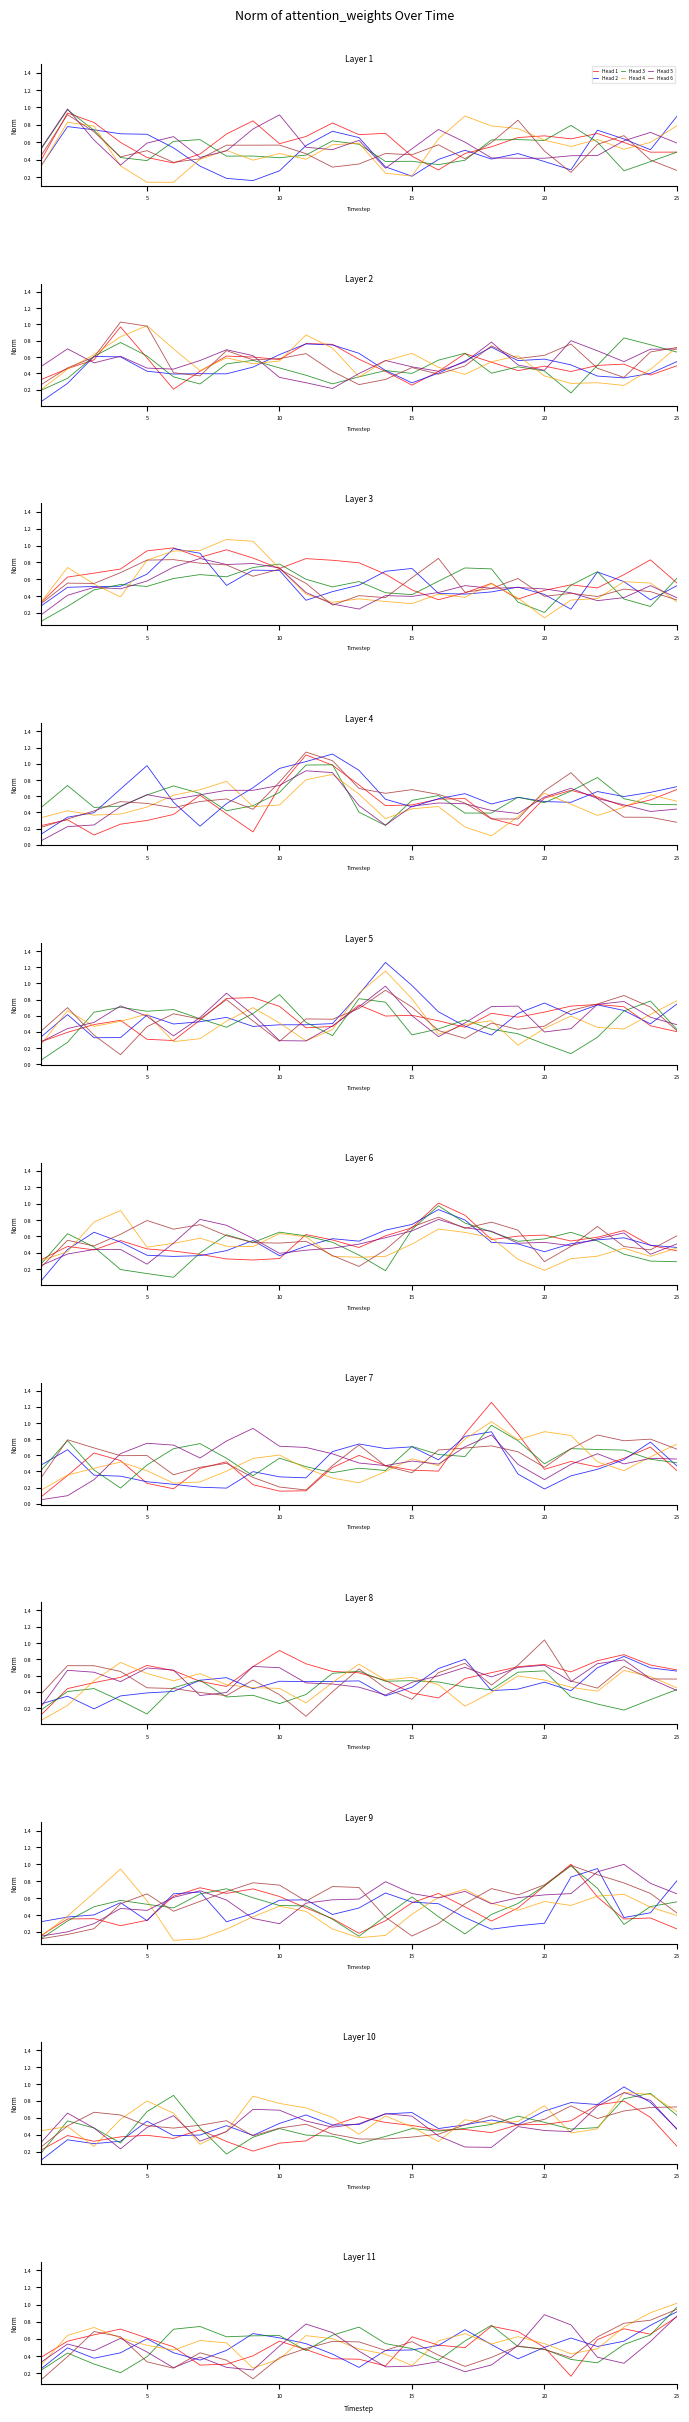

At 10, list the series in order from largest to smallest.

Head 3, Head 2, Head 1, Head 5, Head 6, Head 4